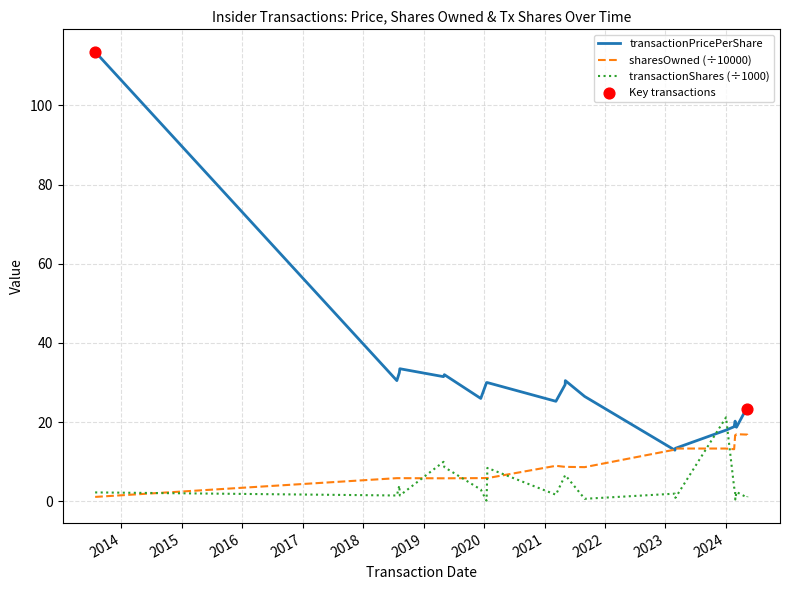

True or false: transactionShares (÷1000) and transactionPricePerShare intersect in this chart.

True